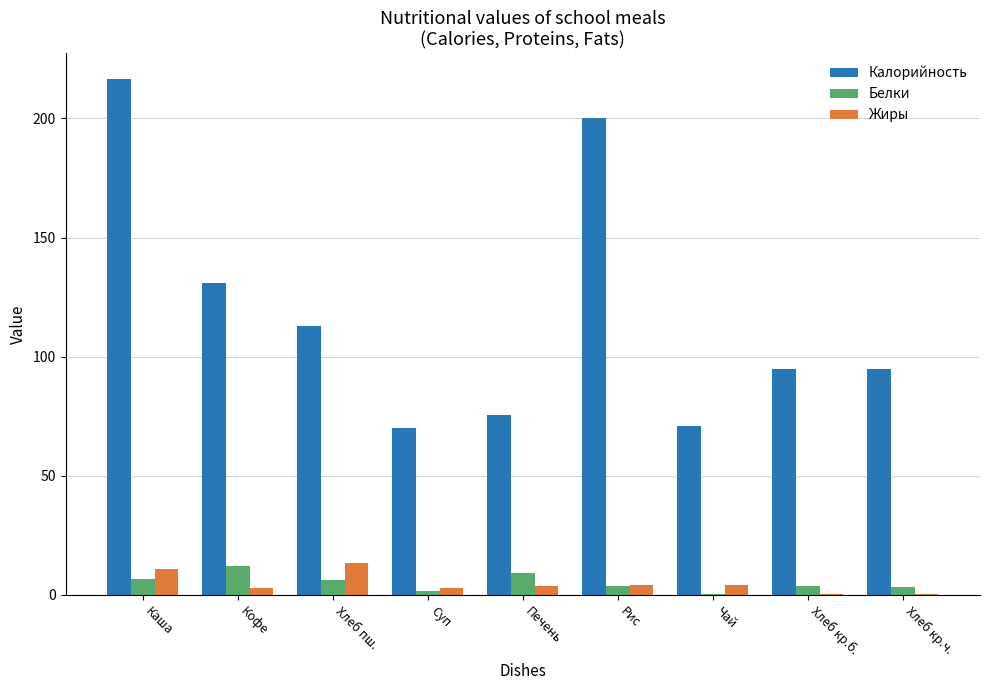

Does the chart contain stacked bars?

No